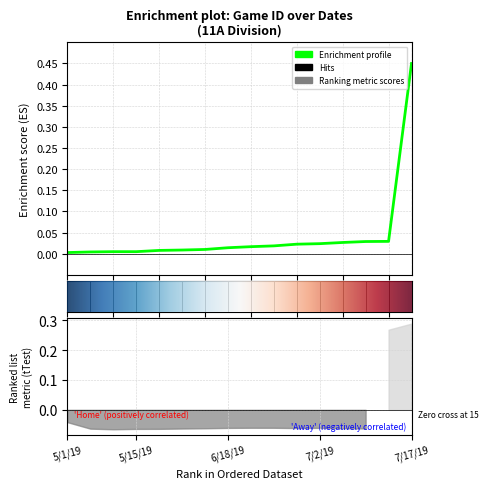

Is it true that the value at 5/15/19 is 0.0?

False